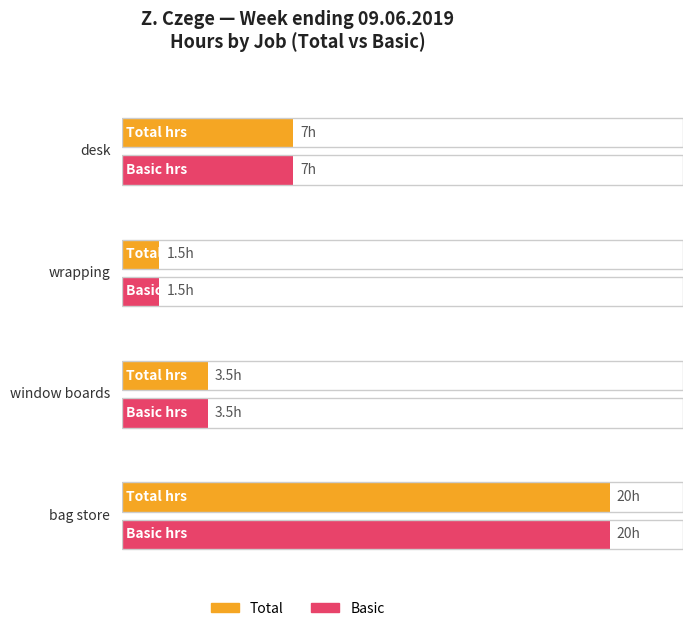

Which series has the widest spread of values?

Total